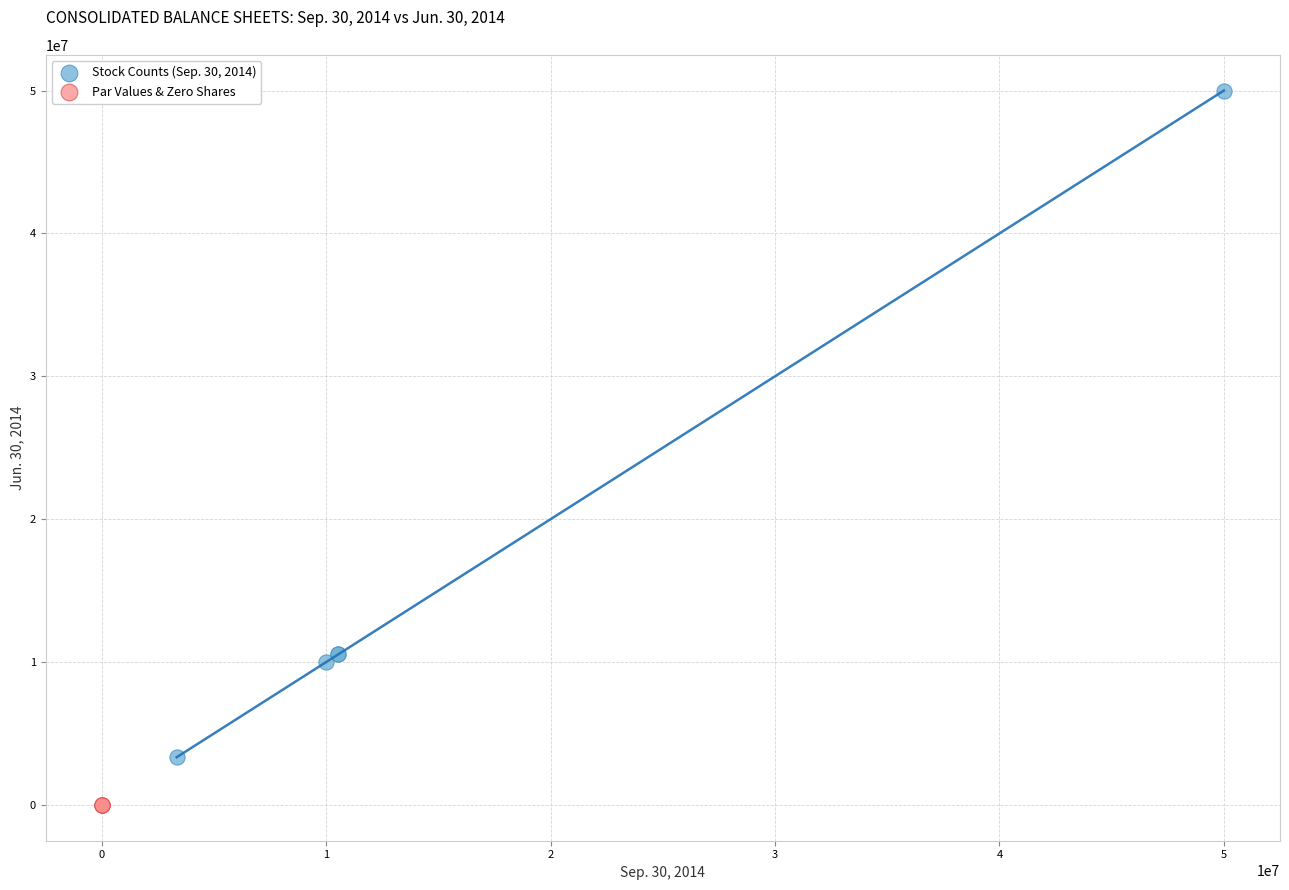

Which series has the largest Y range (max minus min)?

Stock Counts (Sep. 30, 2014)